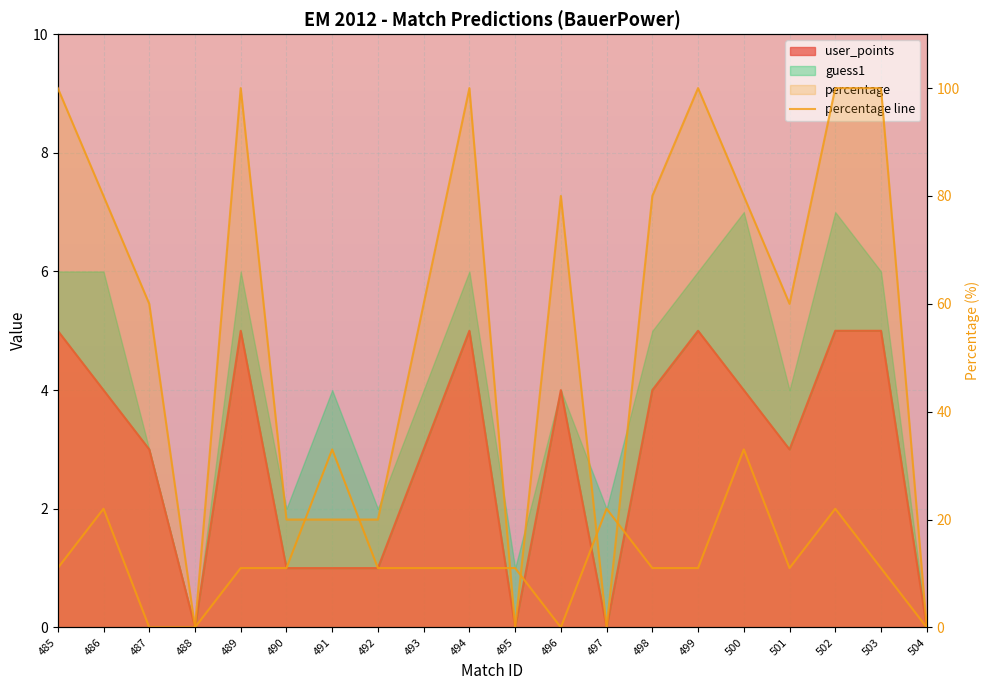

At which category is the sum across all series the highest?

502